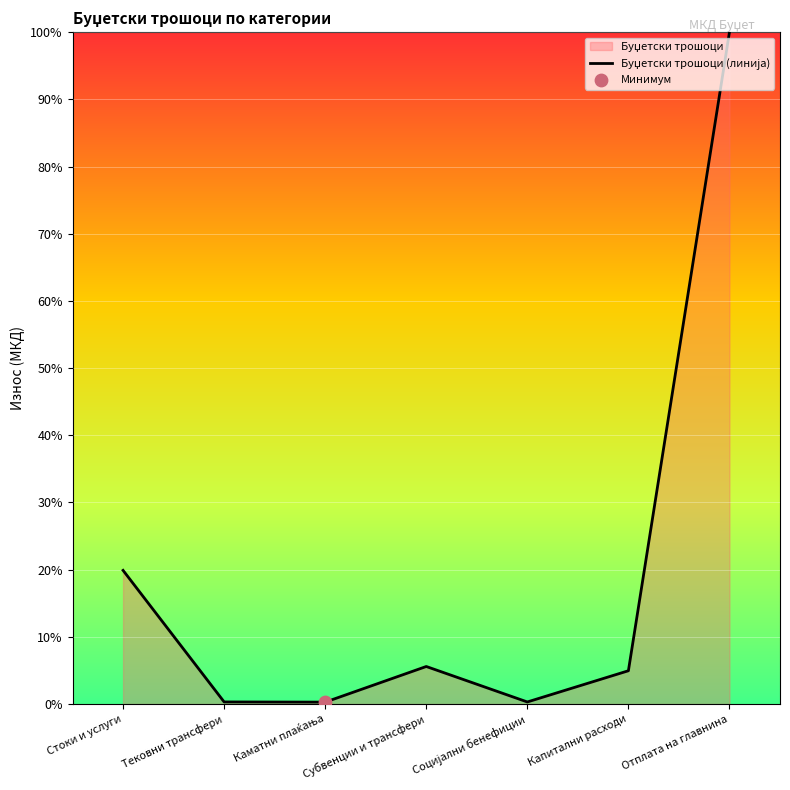

Which has a higher value, Отплата на главнина or Стоки и услуги?

Отплата на главнина